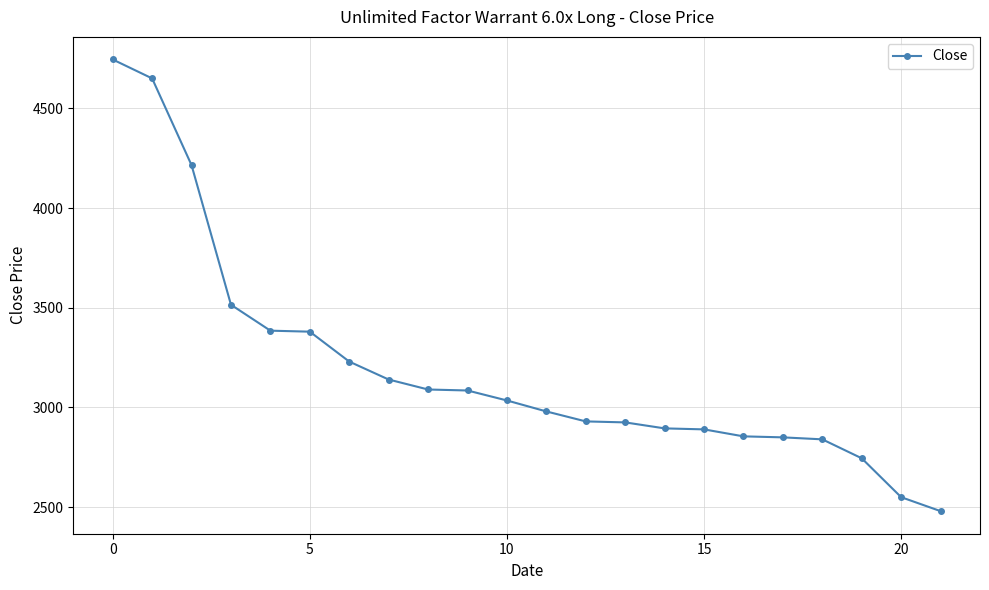

What is the value of the 10th point from the left?

3085